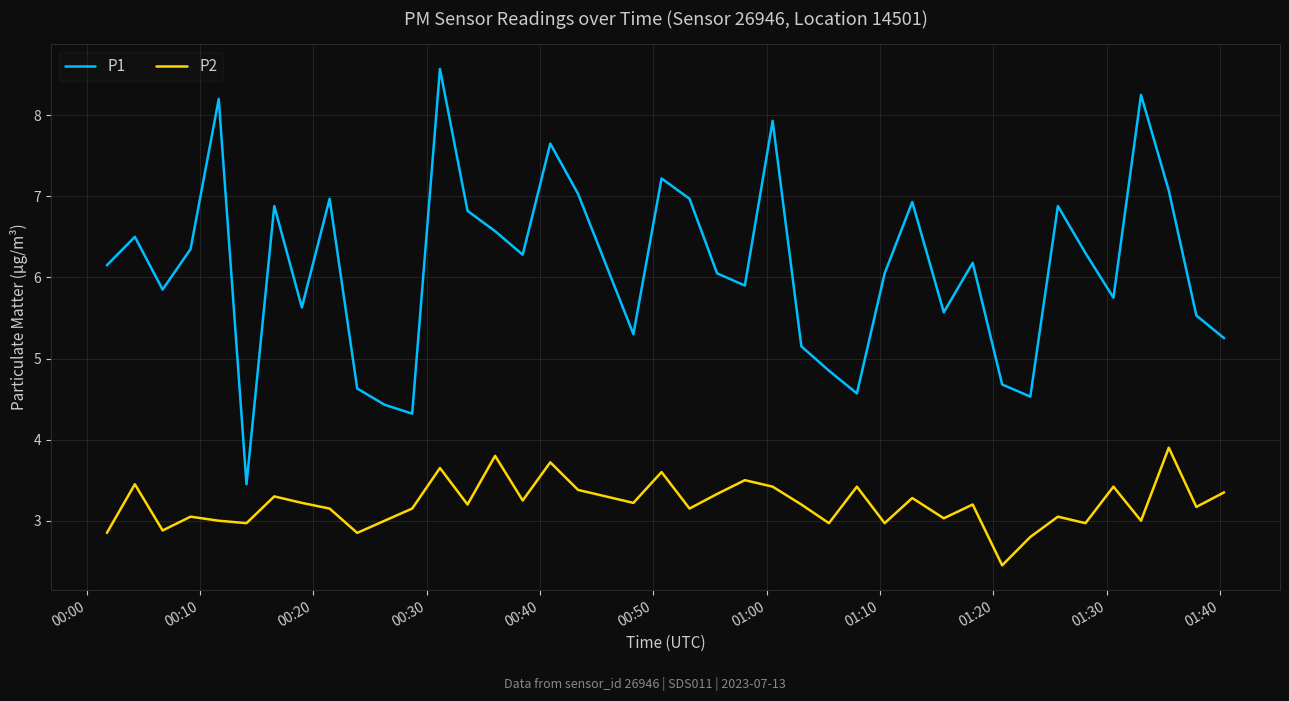

What is the greatest value displayed?

8.6